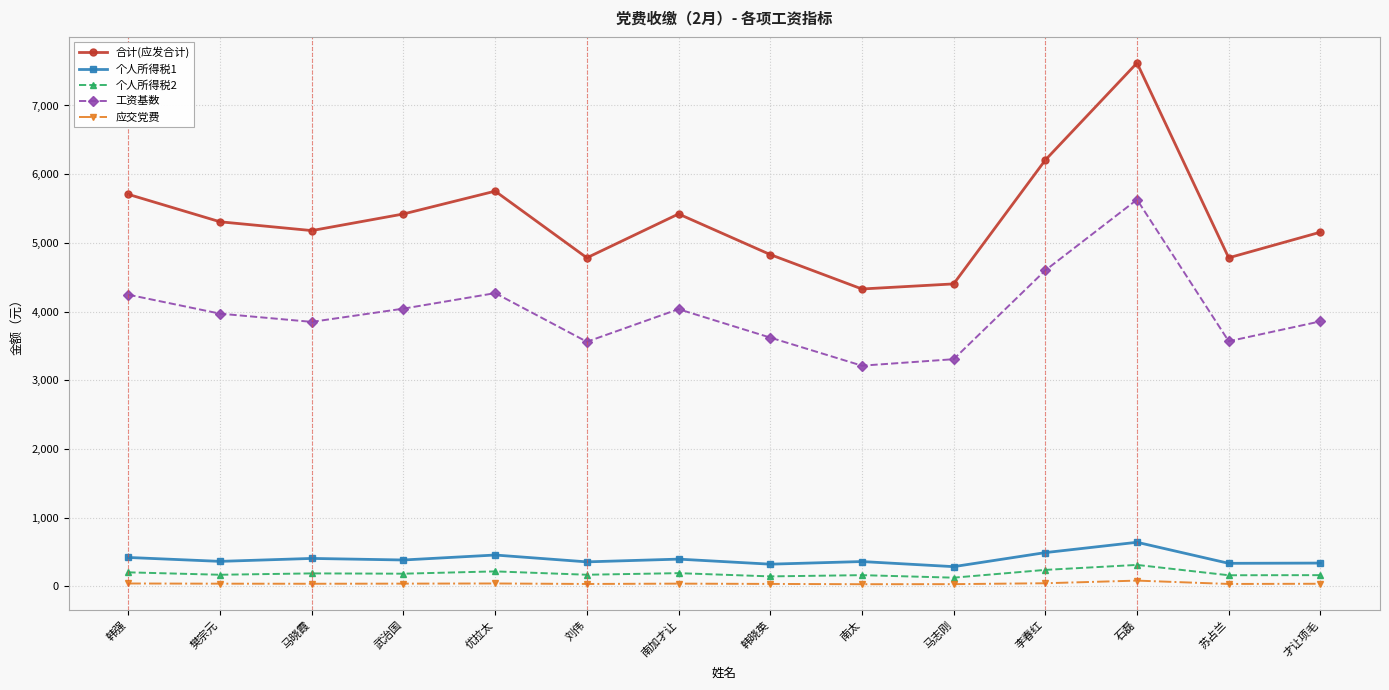

True or false: 工资基数 and 个人所得税2 cross at least once.

False